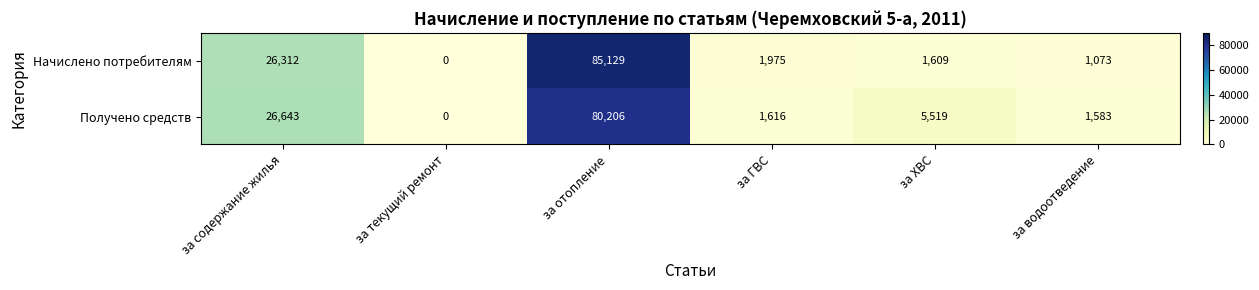

Reading right to left, transcribe all the data shown in this chart.

Начислено потребителям: за водоотведение=1073	за ХВС=1609	за ГВС=1975	за отопление=85129	за текущий ремонт=0	за содержание жилья=26312
Получено средств: за водоотведение=1583	за ХВС=5519	за ГВС=1616	за отопление=80206	за текущий ремонт=0	за содержание жилья=26643